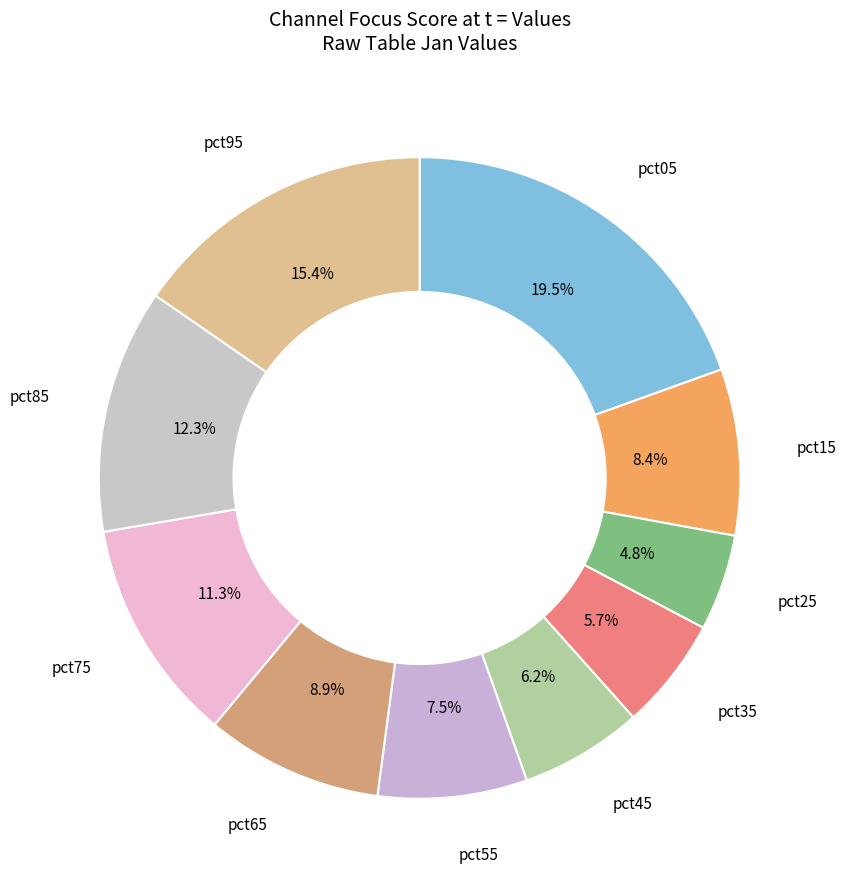

What is the total percentage of pct15 and pct65?

17.3%